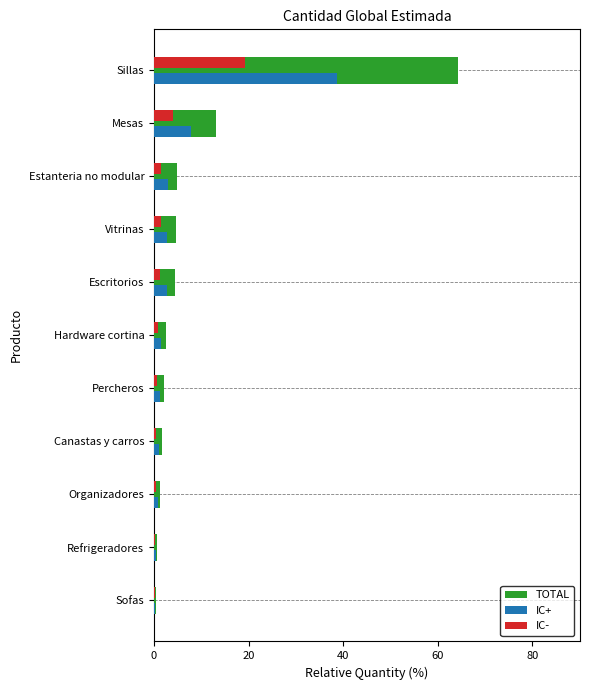

Which category has the highest value in the IC- series?

Sillas